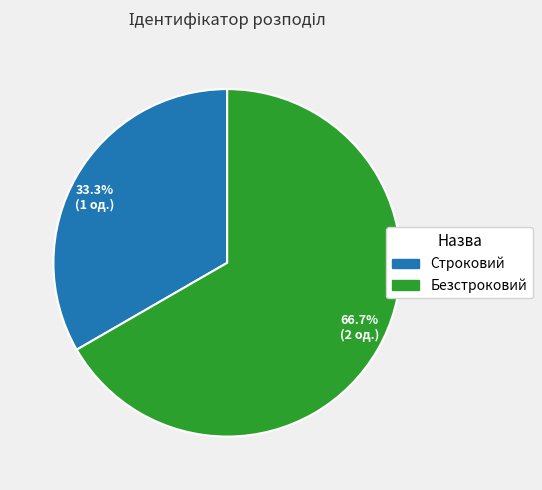

What portion of the pie excludes 33.3% (1 од.)?

66.7%